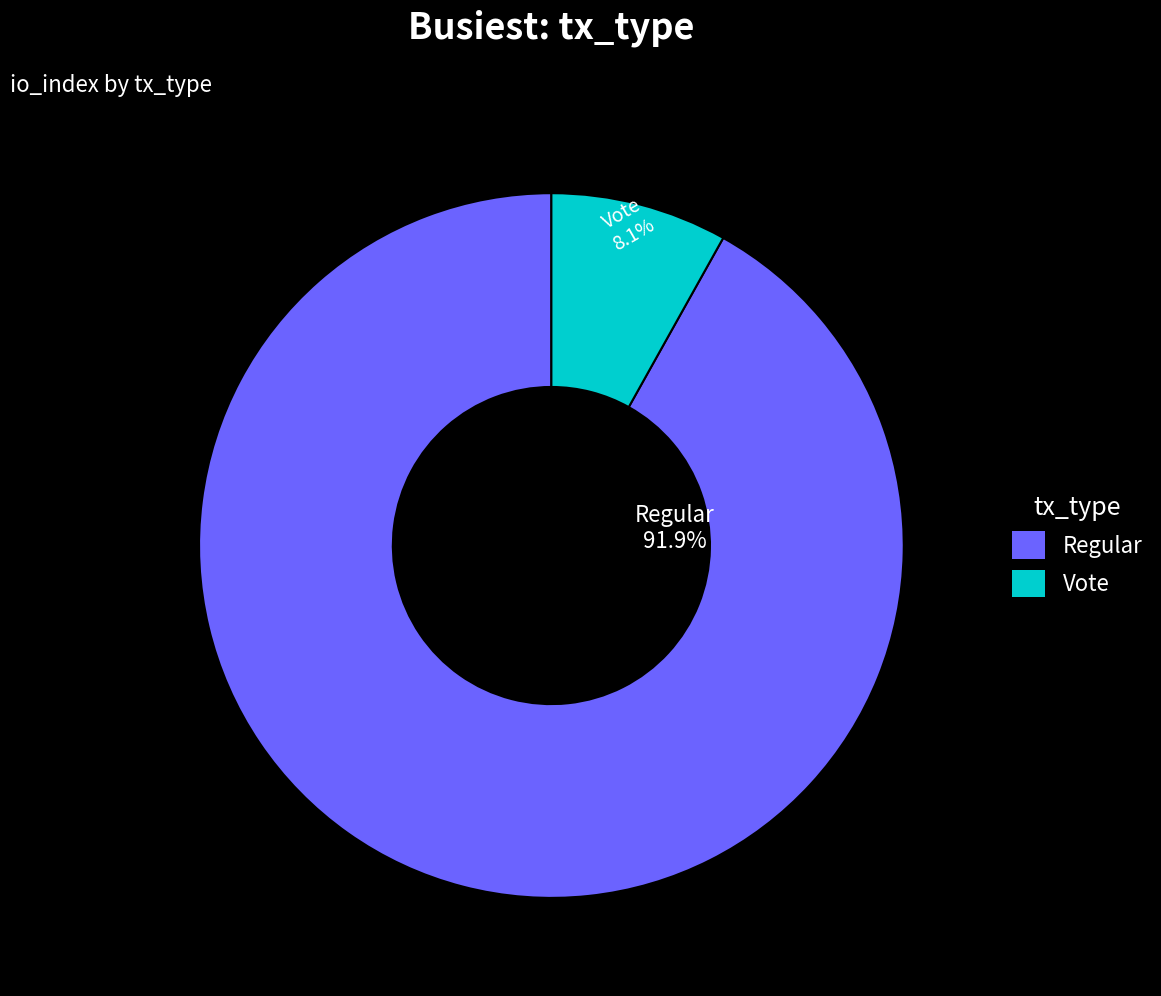

Is it true that Vote is 8% of the pie?

True